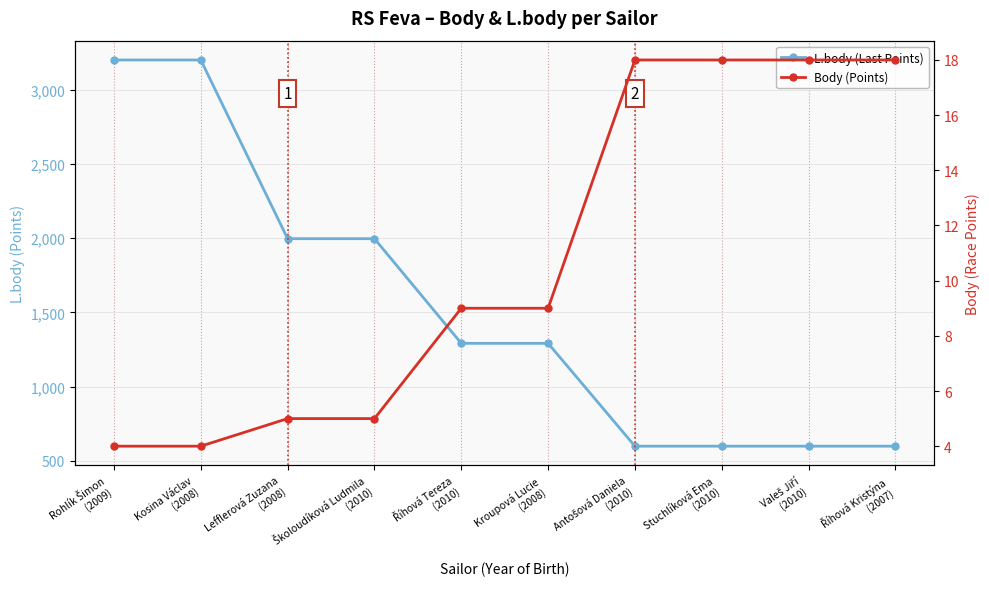

At which label does Body (Points) reach its minimum?

Rohlík Šimon
(2009)